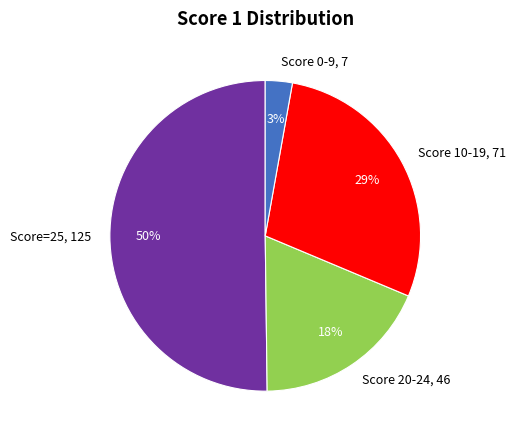

Between Score 20-24, 46 and Score 0-9, 7, which is larger?

Score 20-24, 46